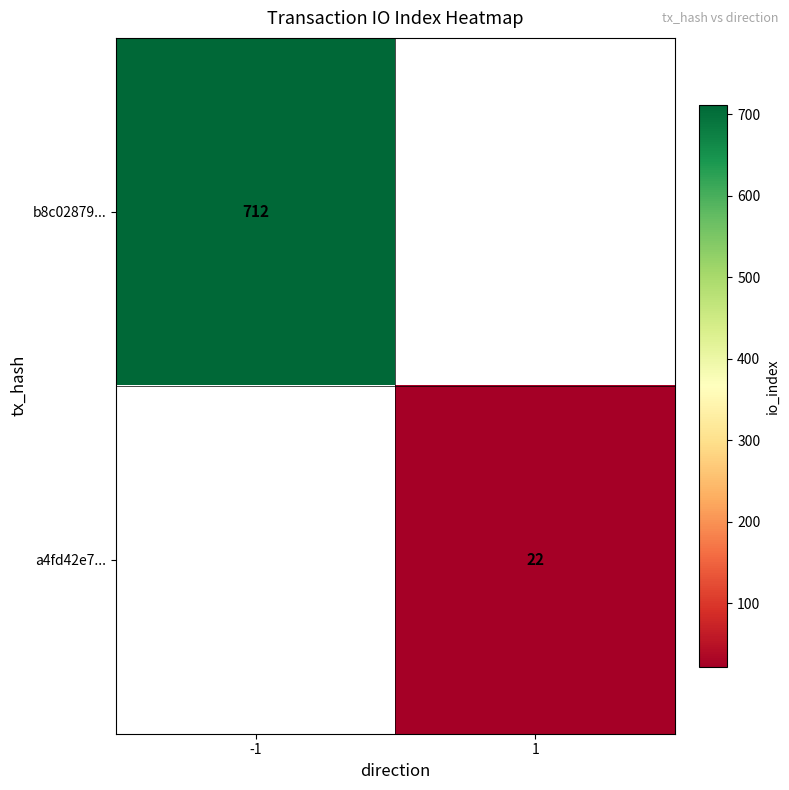

True or false: b8c02879... has a value of 712 at -1.

True